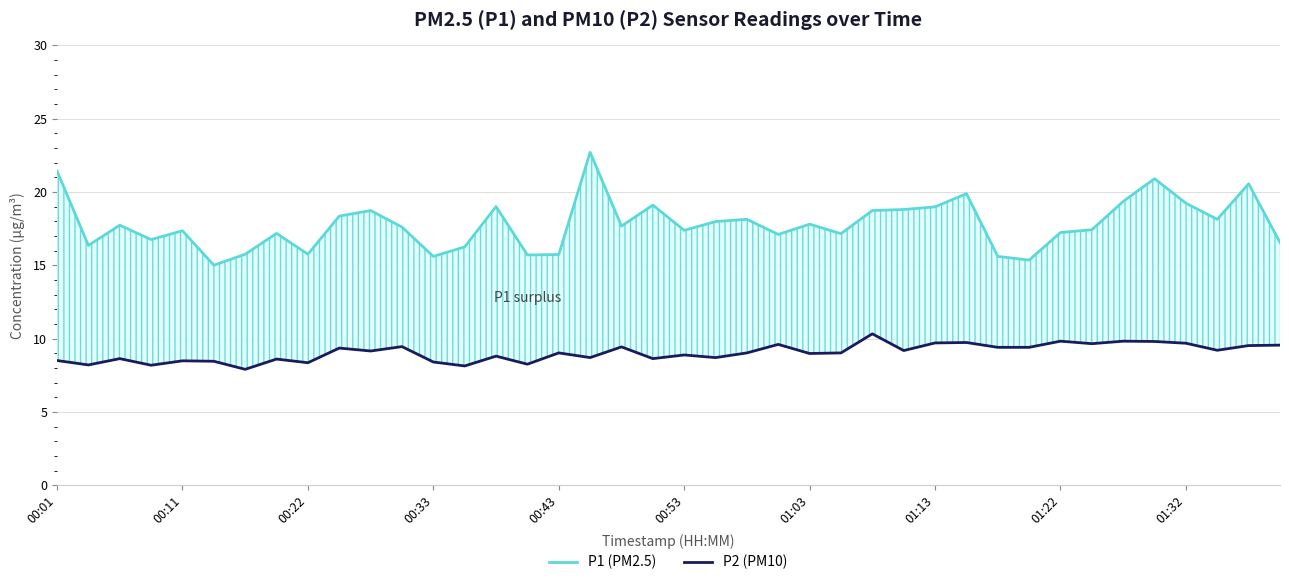

What is the total value across all series at 25?

26.2